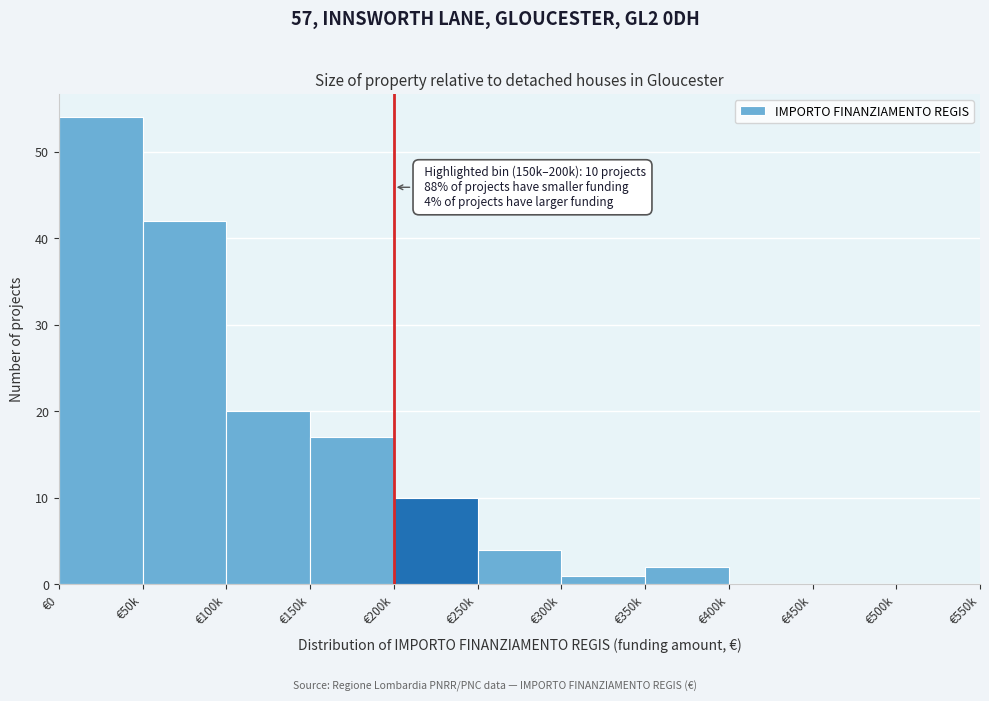

Reading left to right, list all the values displayed in this chart.

€0=54	€50k=42	€100k=20	€150k=17	€200k=10	€250k=4	€300k=1	€350k=2	€400k=0	€450k=0	€500k=0